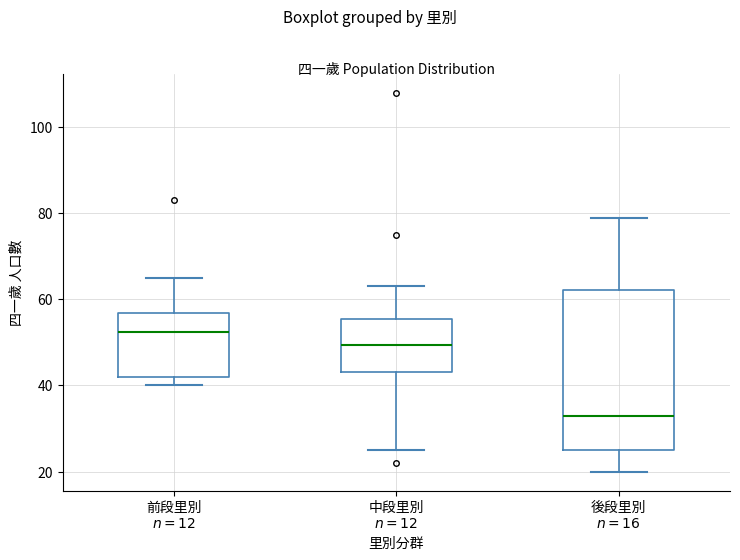

Reading left to right, read every box against the y-axis: the position of its median line, the range the box covers, and the ends of its whiskers. The values are not printed on the chart, so give them approximately, as read against the axis.

前段里別 $n=12$: median 52, box 42 to 56, whiskers 40 to 66
中段里別 $n=12$: median 50, box 44 to 56, whiskers 26 to 64
後段里別 $n=16$: median 34, box 26 to 62, whiskers 20 to 80